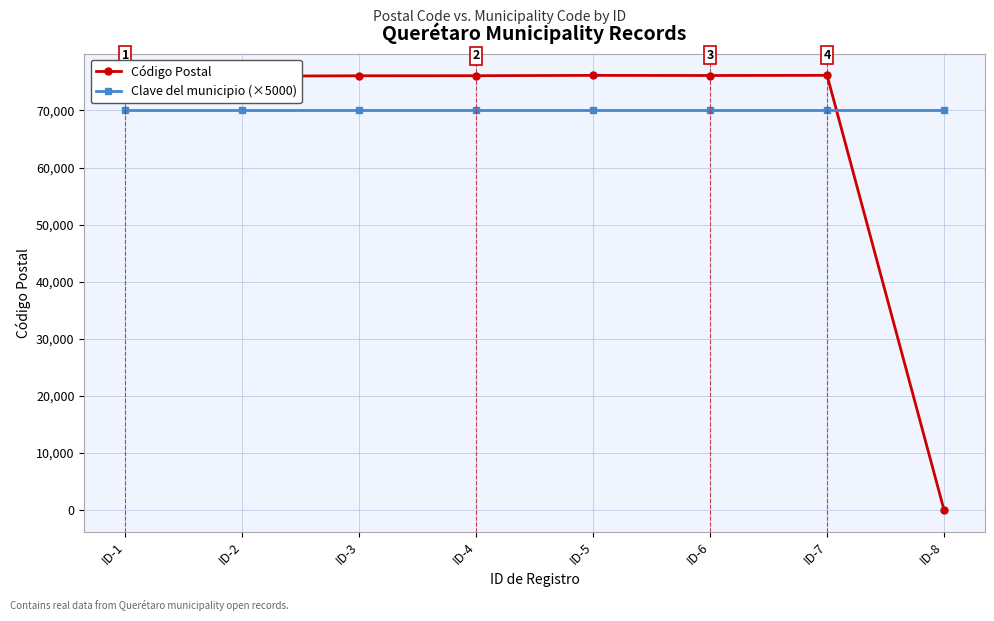

Where is Código Postal nearest to the value 38073?

ID-2